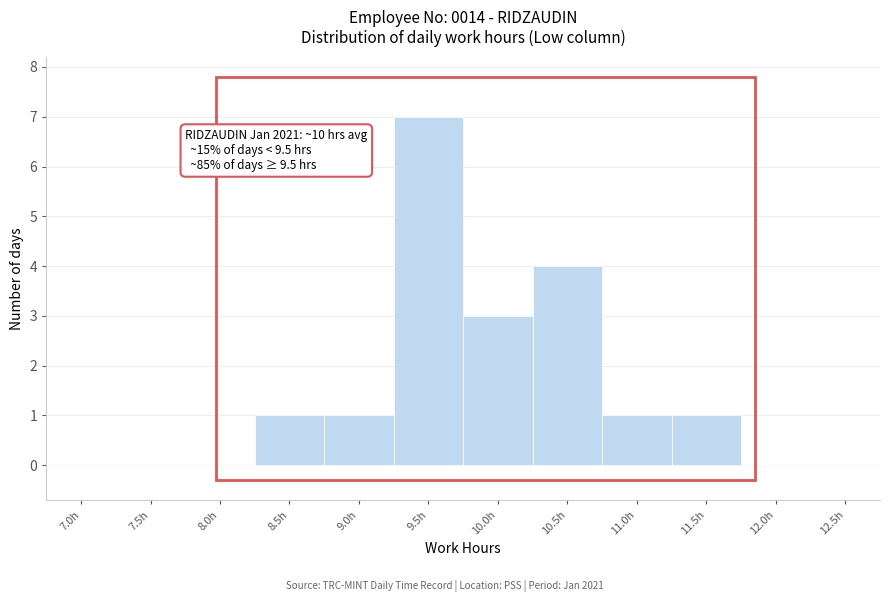

Reading left to right, transcribe all the data shown in this chart.

7.0h=0	7.5h=0	8.0h=0	8.5h=1	9.0h=1	9.5h=7	10.0h=3	10.5h=4	11.0h=1	11.5h=1	12.0h=0	12.5h=0